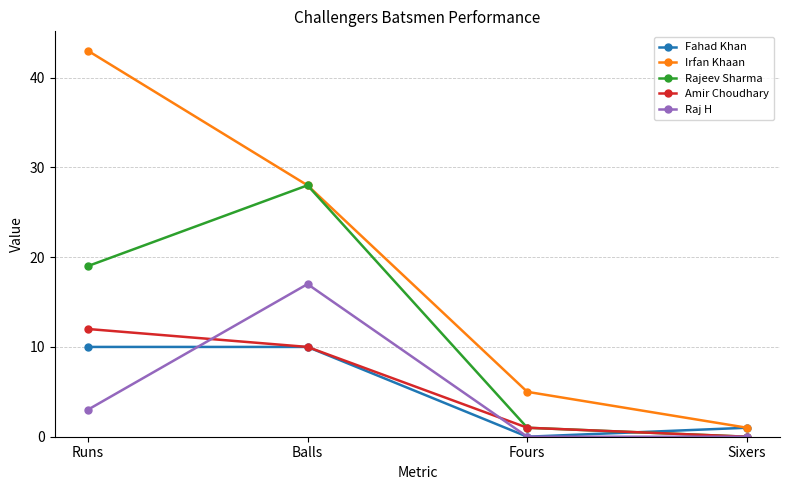

Which series has the largest range (max minus min)?

Irfan Khaan